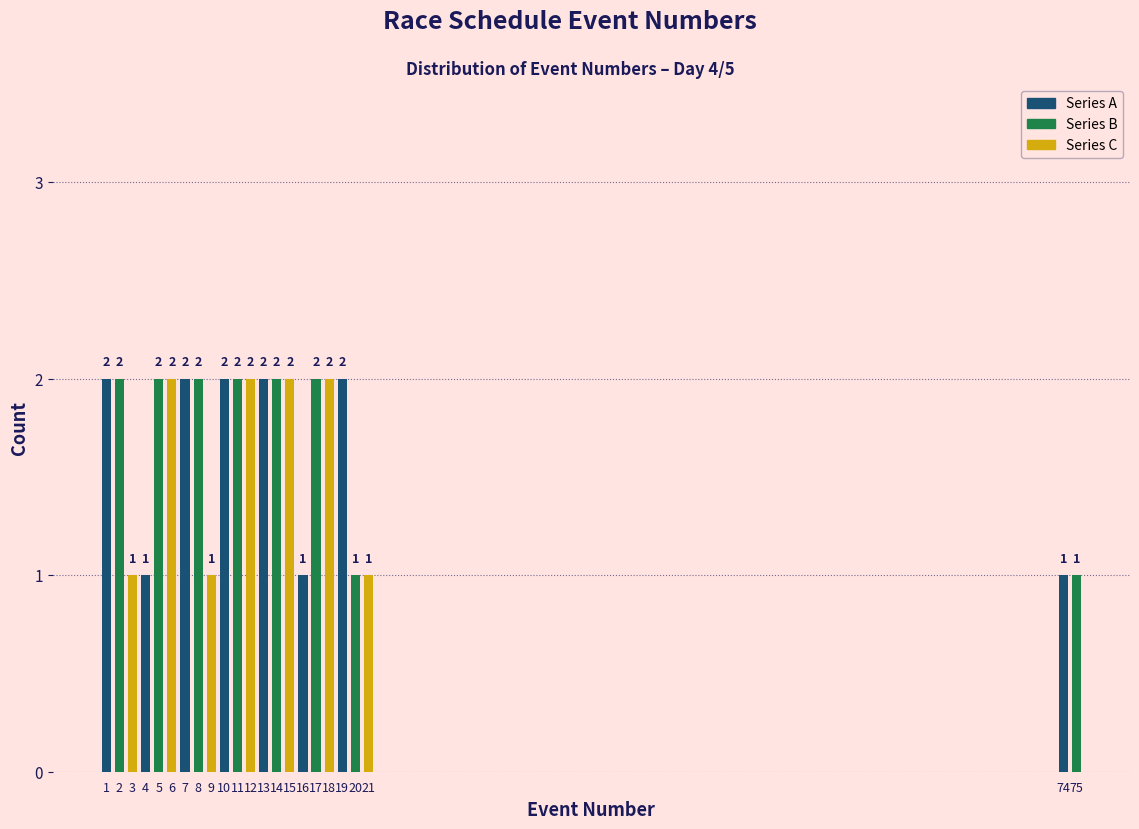

Reading left to right, list all the values displayed in this chart.

1=2	2=2	3=1	4=1	5=2	6=2	7=2	8=2	9=1	10=2	11=2	12=2	13=2	14=2	15=2	16=1	17=2	18=2	19=2	20=1	21=1	74=1	75=1